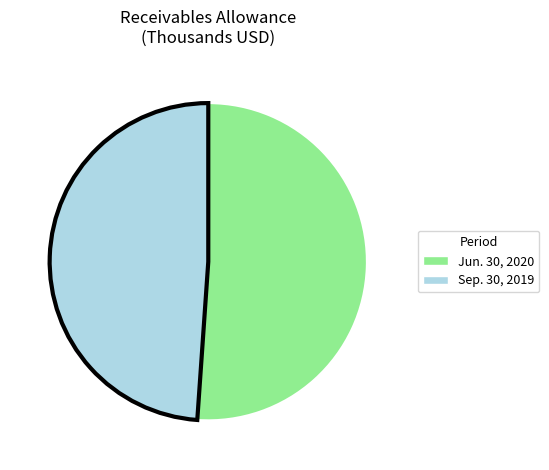

Between Sep. 30, 2019 and Jun. 30, 2020, which is larger?

Jun. 30, 2020